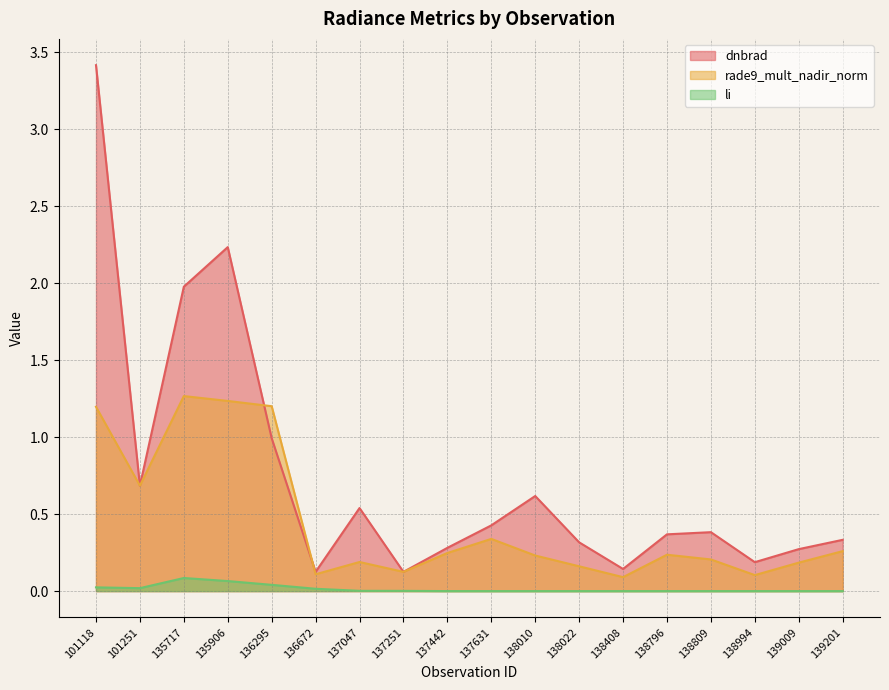

After their last crossing, which series has the higher values: rade9_mult_nadir_norm or dnbrad?

dnbrad